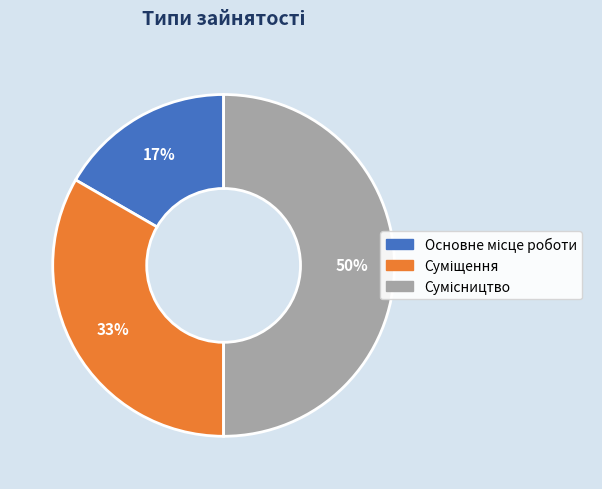

To the nearest percent, what is the difference between the largest and smallest slice percentages?

33%